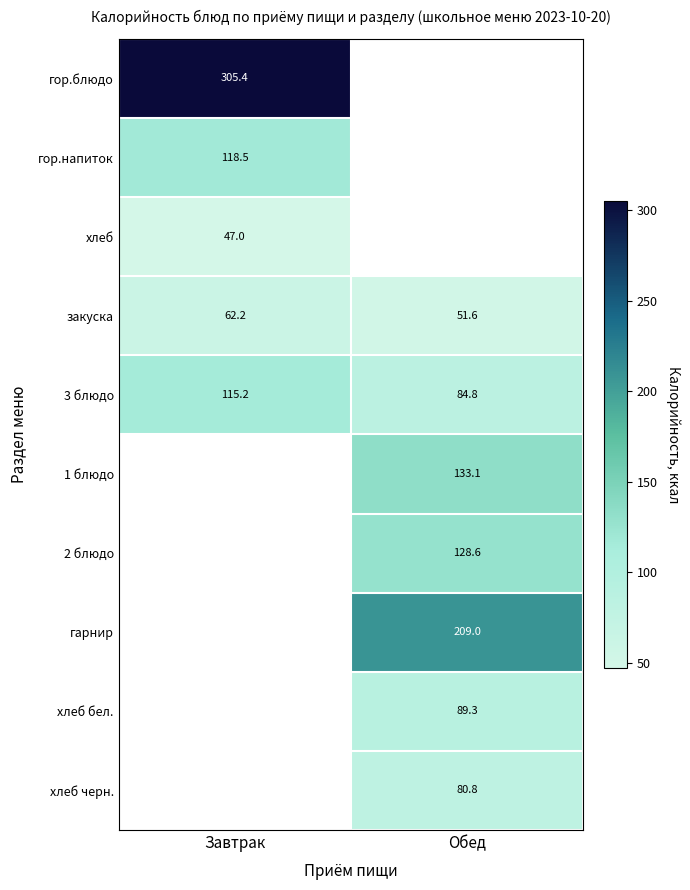

Where is 3 блюдо nearest to the value 100?

Завтрак